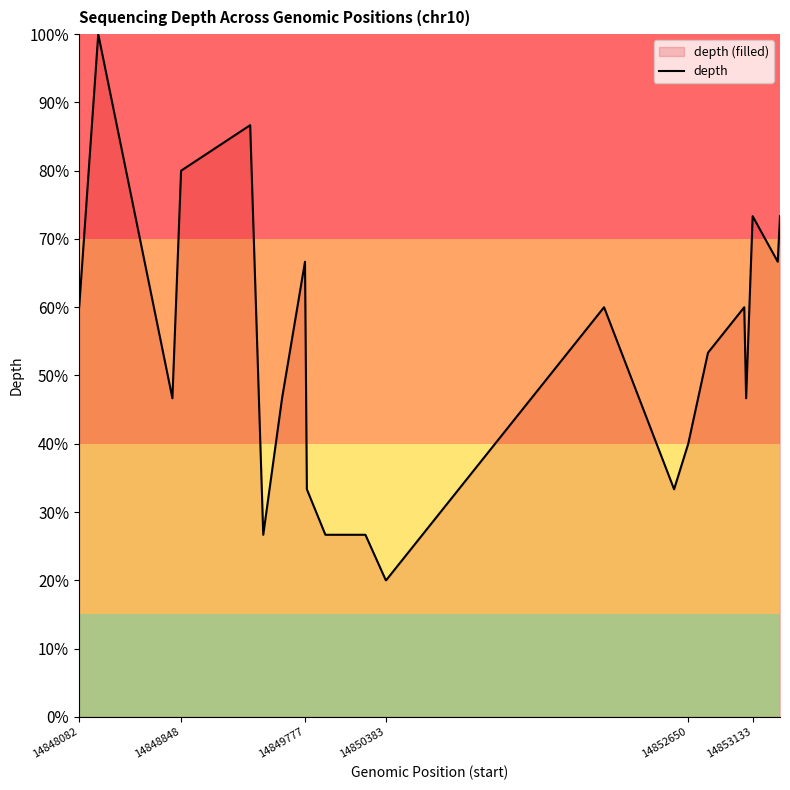

What is the difference between the maximum and minimum values?

80.0